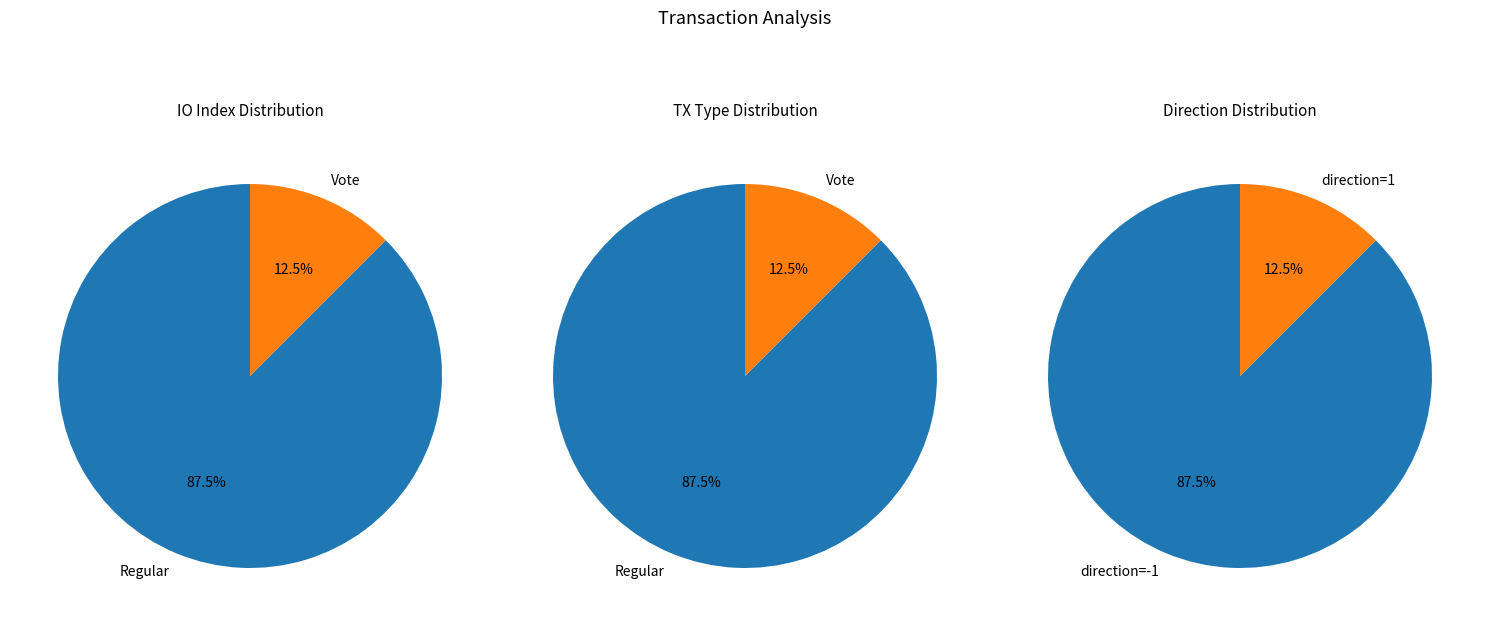

How many segments does this pie chart have?

2